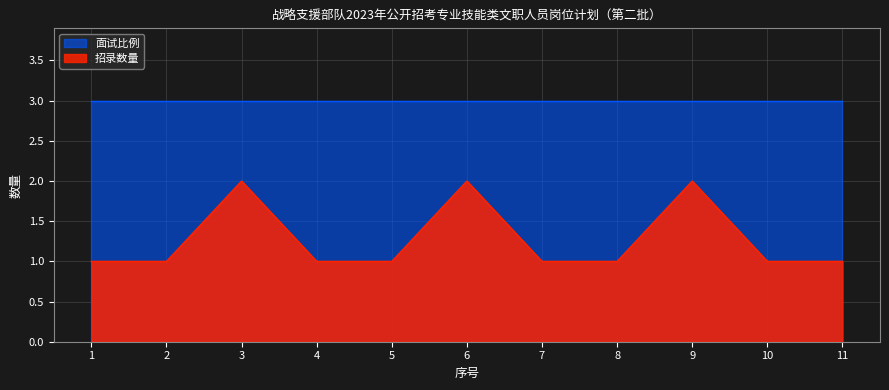

What is the minimum value shown in the chart?

1